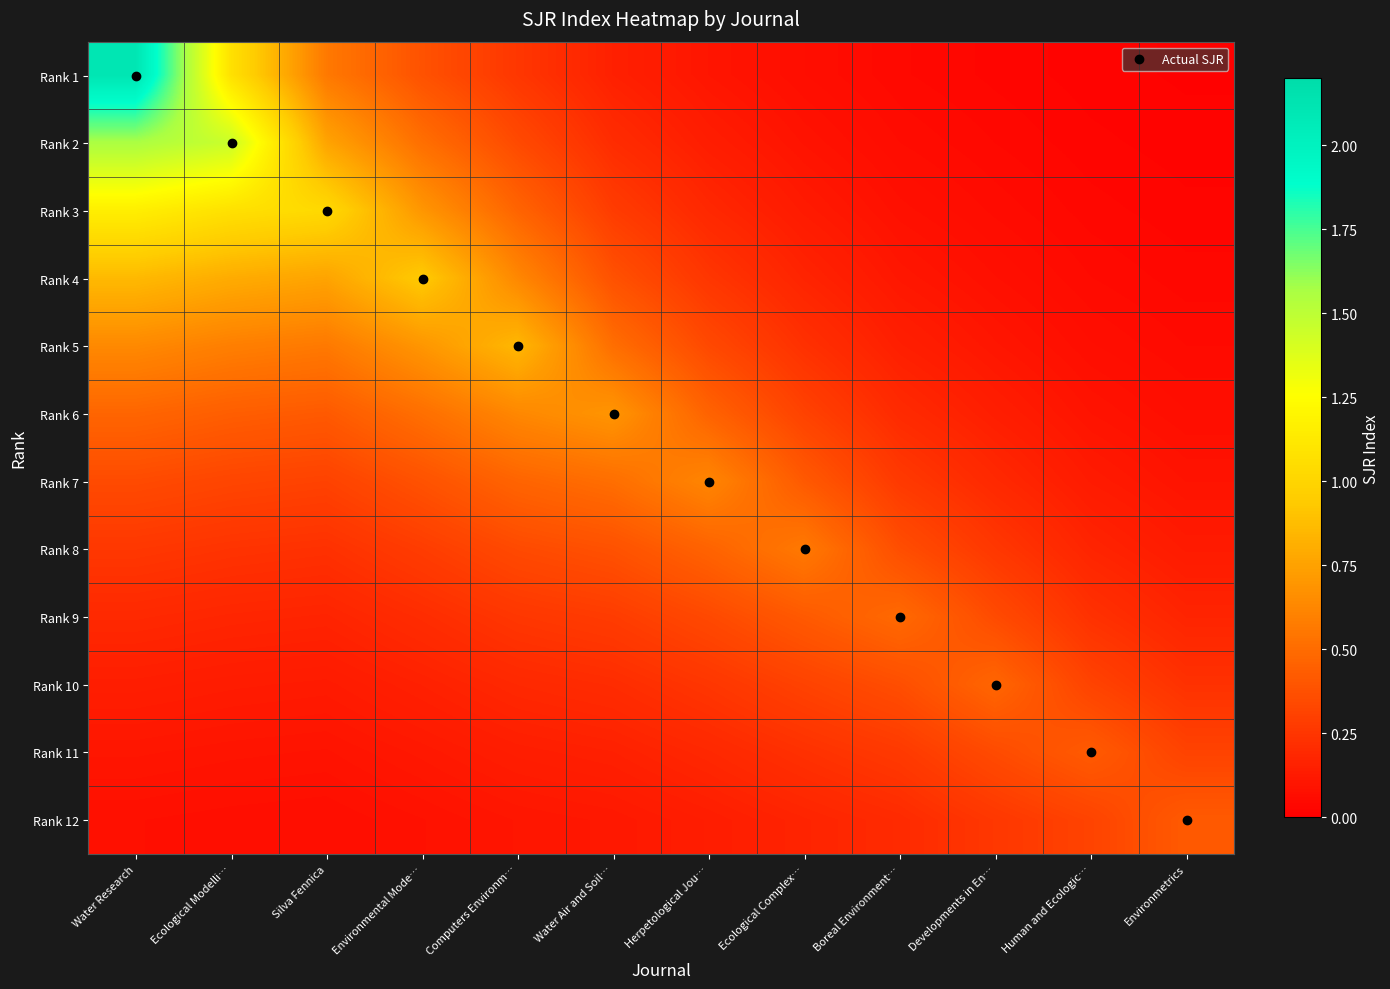

What is the greatest value displayed?

2.1